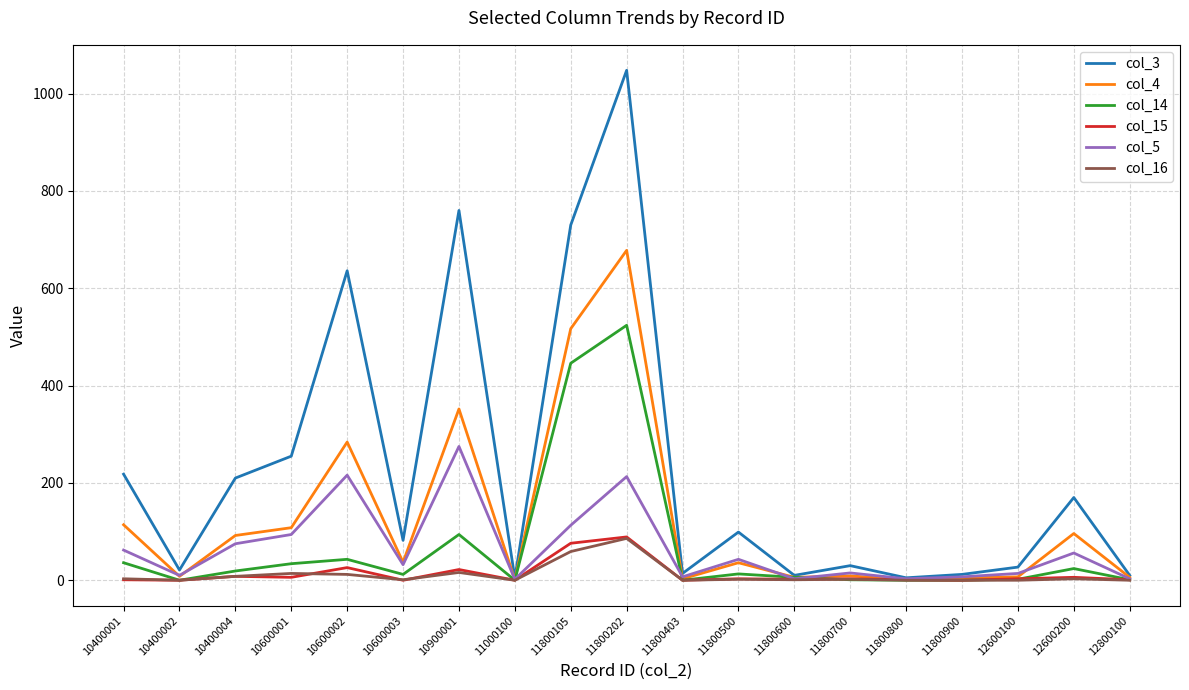

Does the chart display data point markers on the line(s)?

No